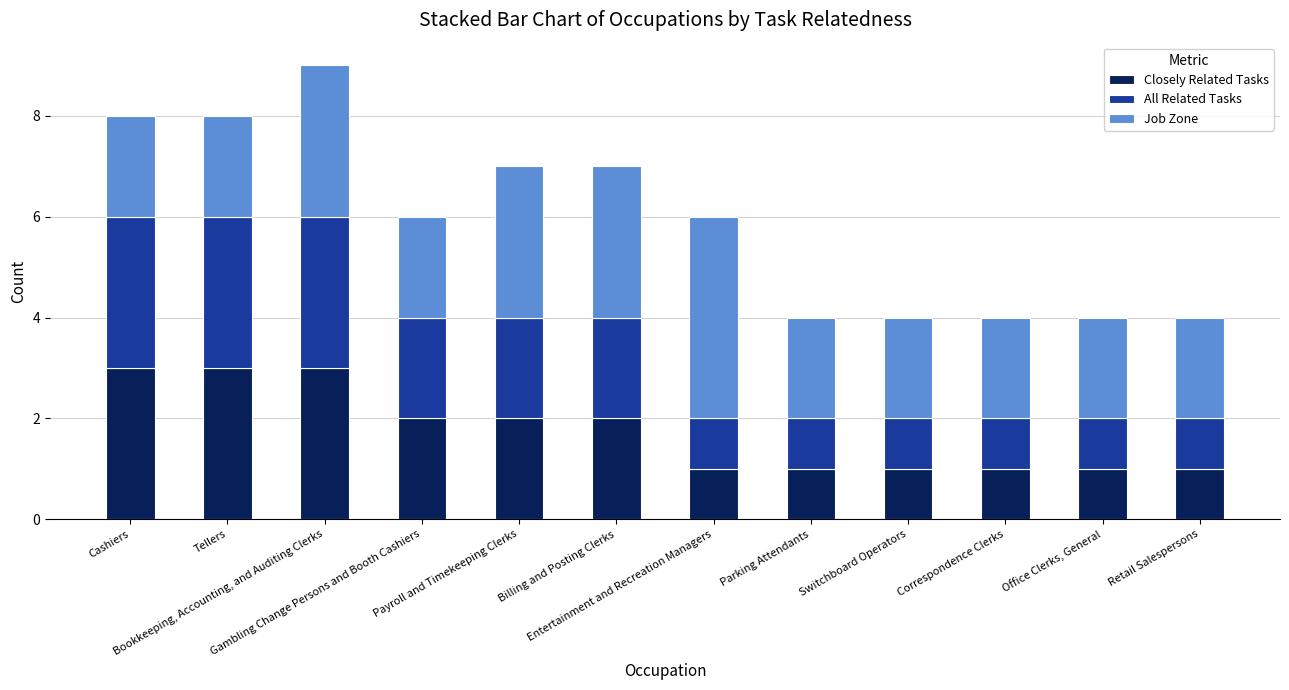

What is the maximum value for Closely Related Tasks?

3